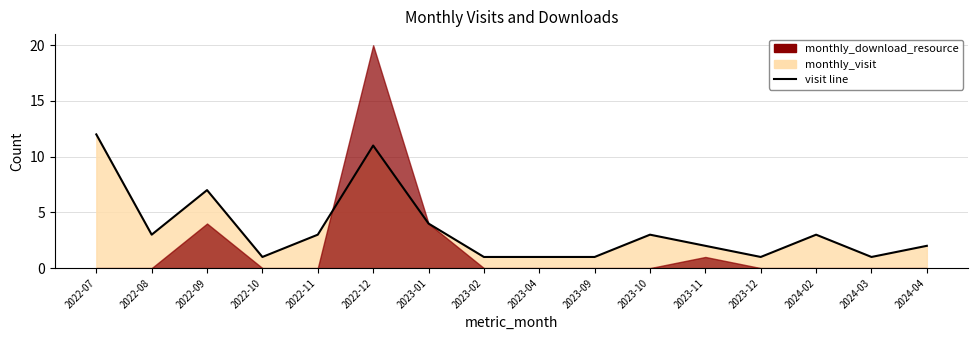

True or false: the data has more than 0 interior local peaks.

True